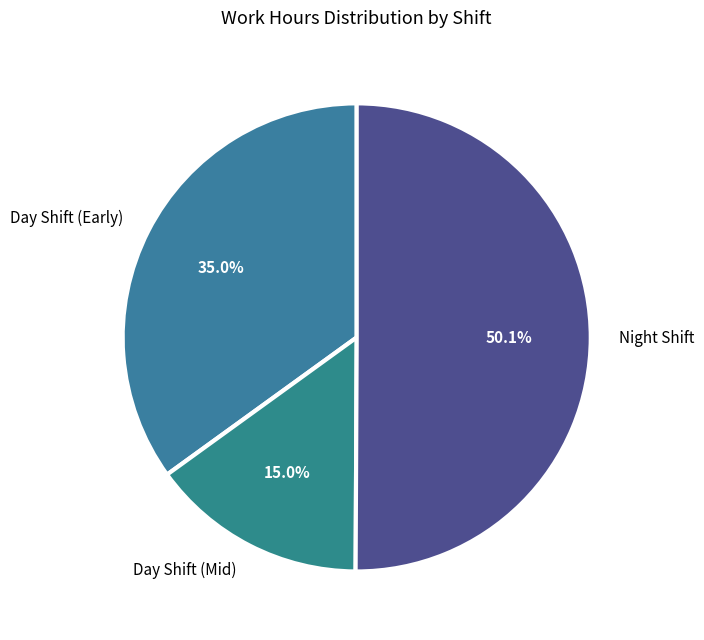

What is the majority slice?

Night Shift